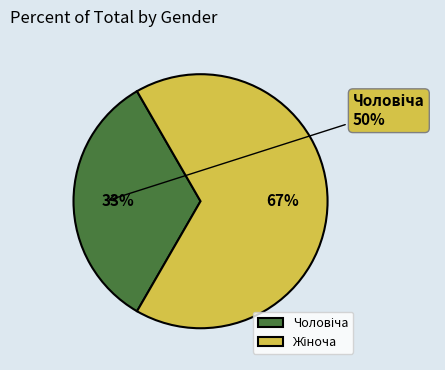

To the nearest percent, what percentage of the pie is Жіноча?

67%